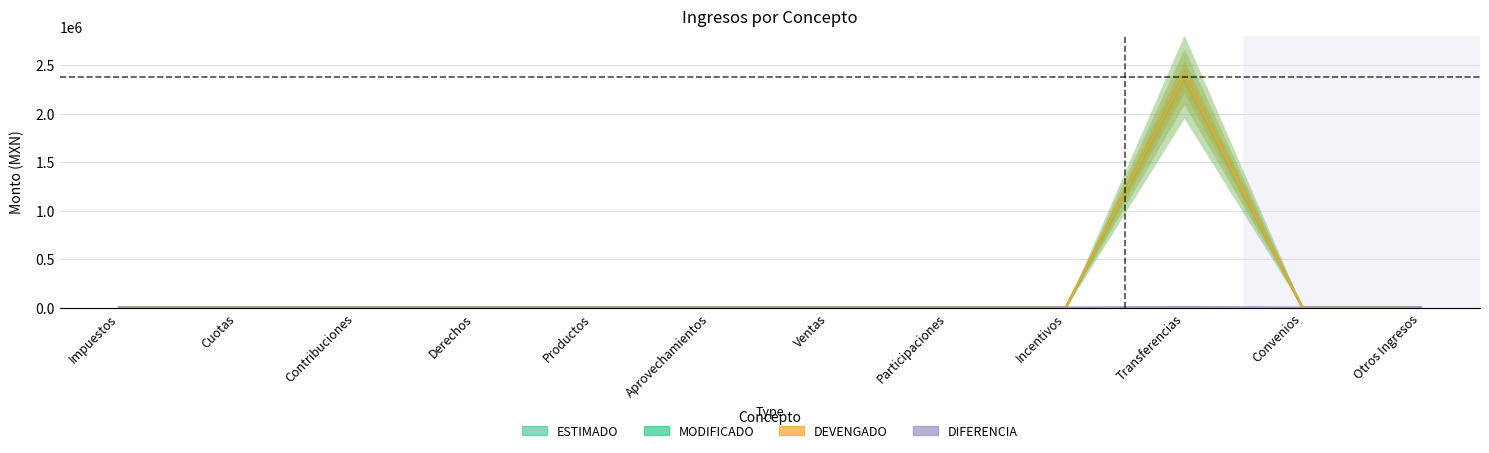

What is the label of the 10th point from the right?

Contribuciones